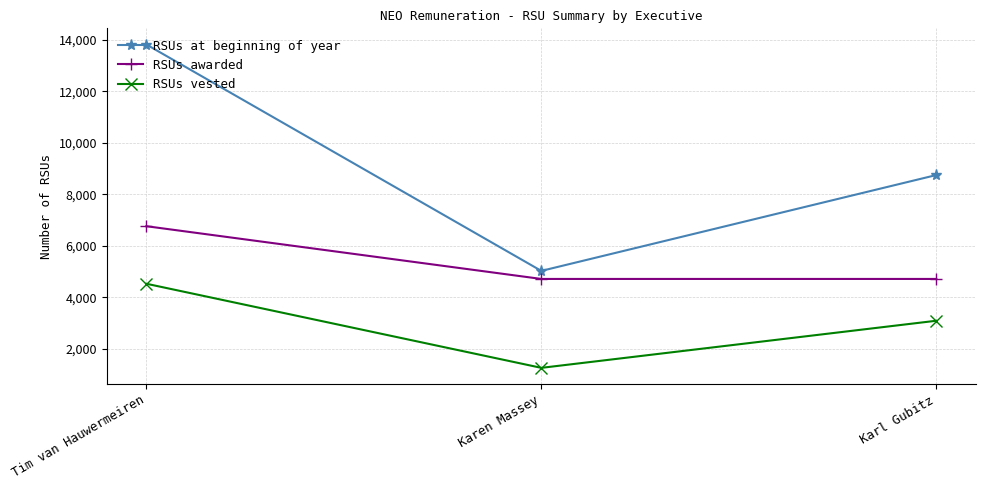

What is the value of the RSUs vested point at the 3rd from the left?

3087